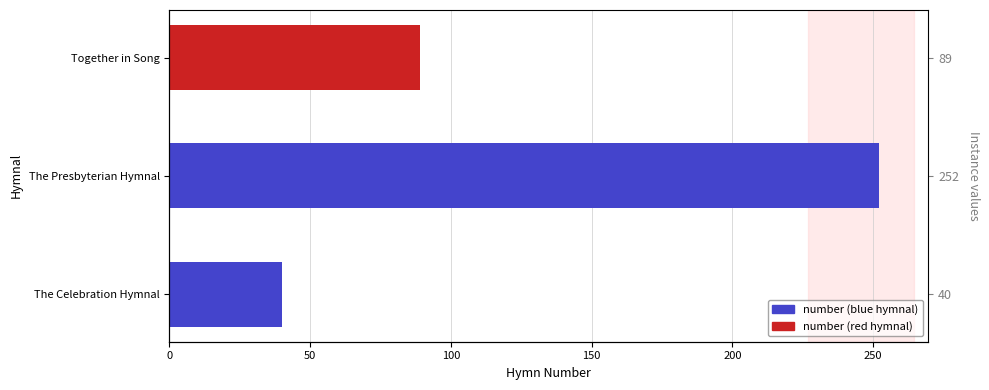

Rank the categories by value from lowest to highest.

The Celebration Hymnal, Together in Song, The Presbyterian Hymnal